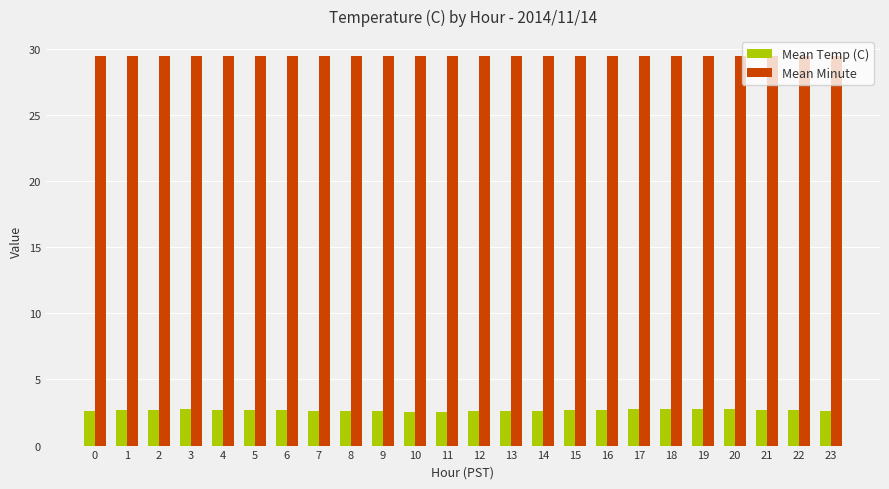

The Mean Minute series shows 41.3 at 4. True or false?

False